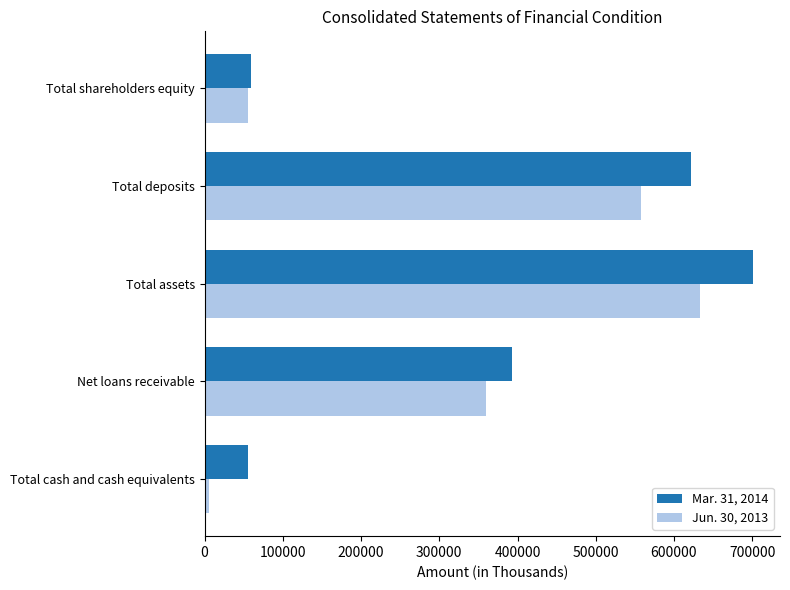

At which category is the sum across all series the highest?

Total assets